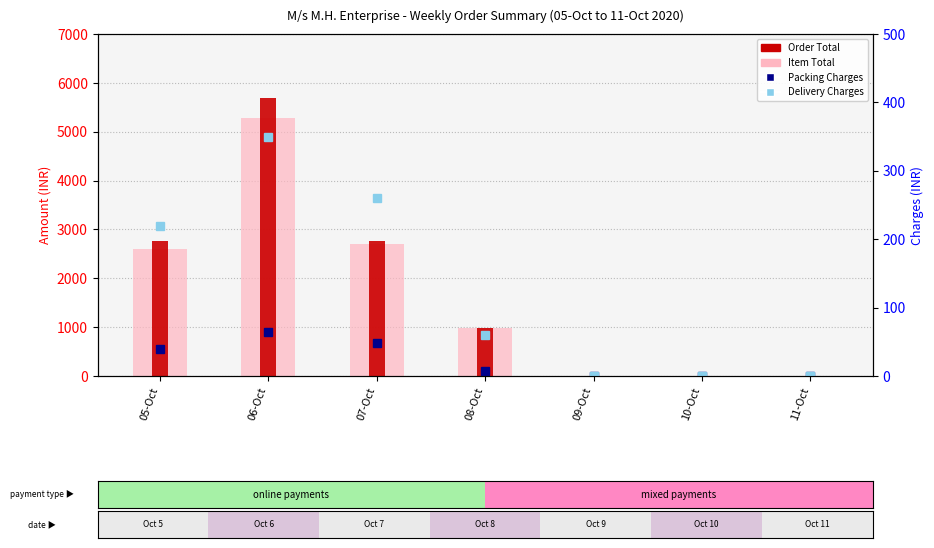

What is the sum of the Order Total values at 06-Oct and 11-Oct?

5691